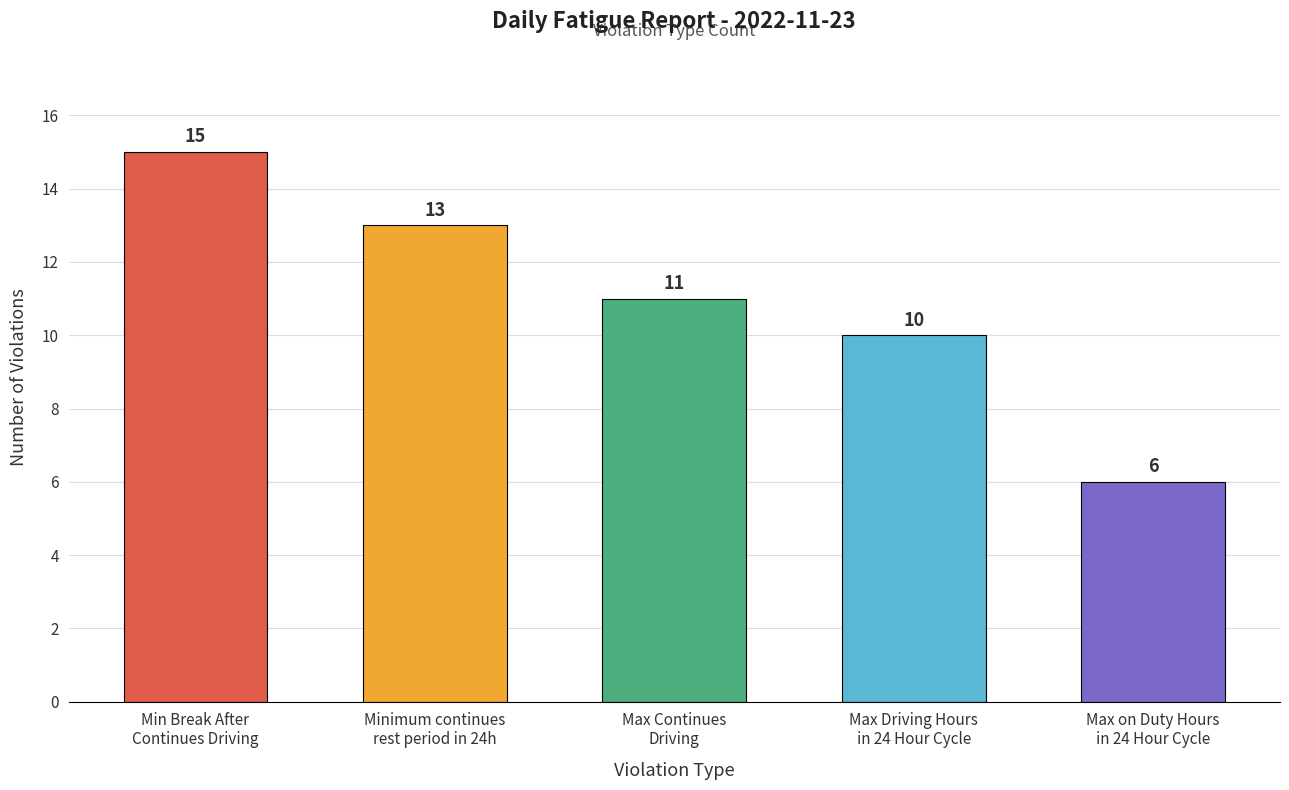

True or false: the data shows 9 at Max on Duty Hours
in 24 Hour Cycle.

False